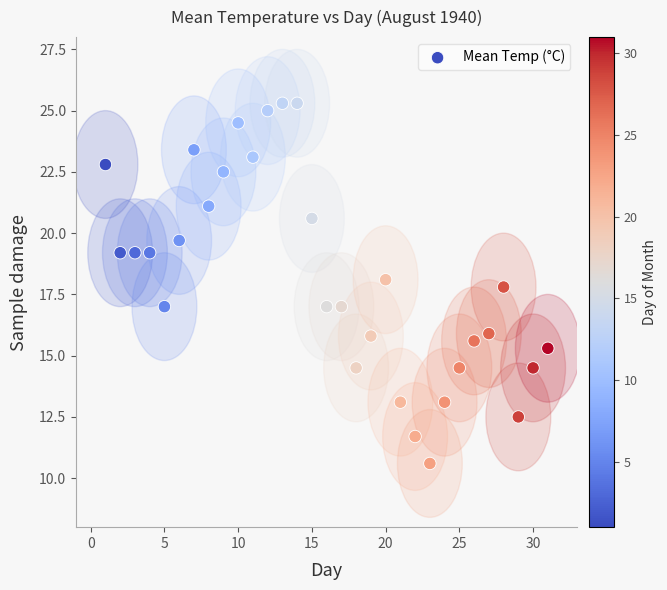

What is the range of X values (max minus min)?

30.0